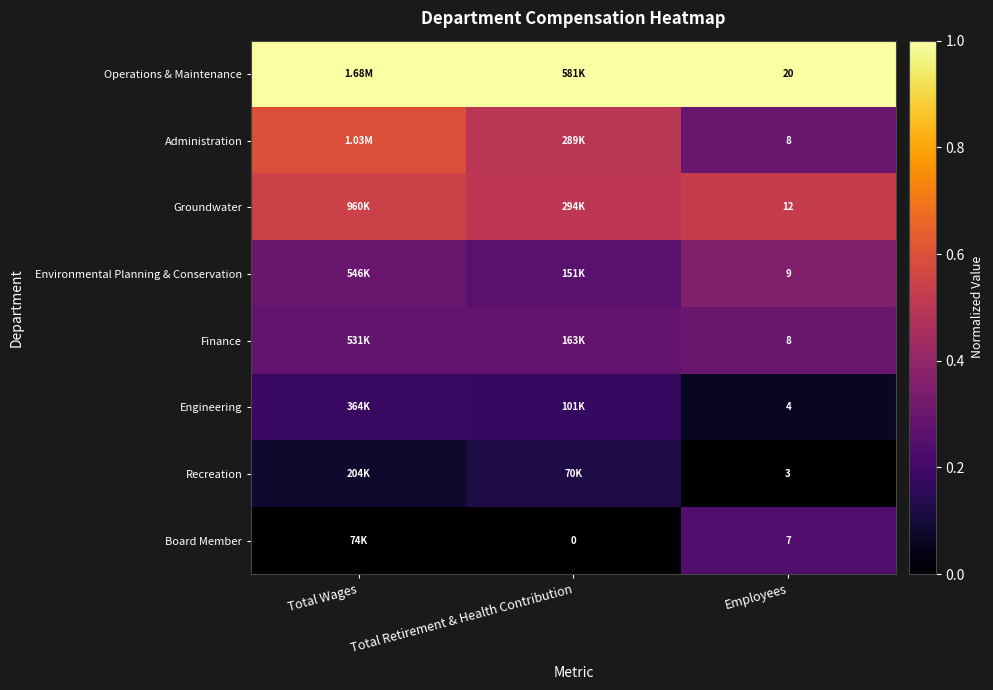

At how many categories does at least one series exceed 0?

3